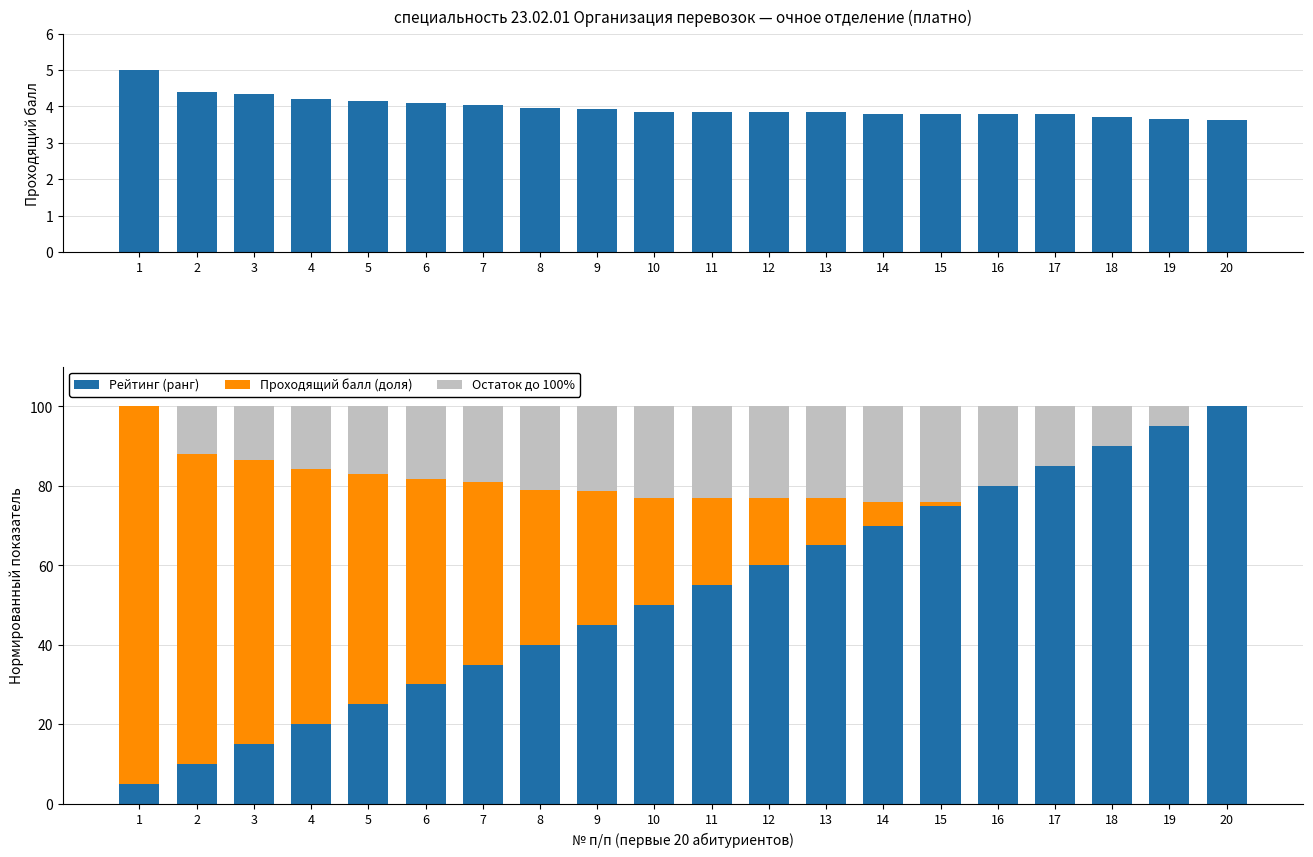

Which series has the largest total across all categories?

Рейтинг (ранг)